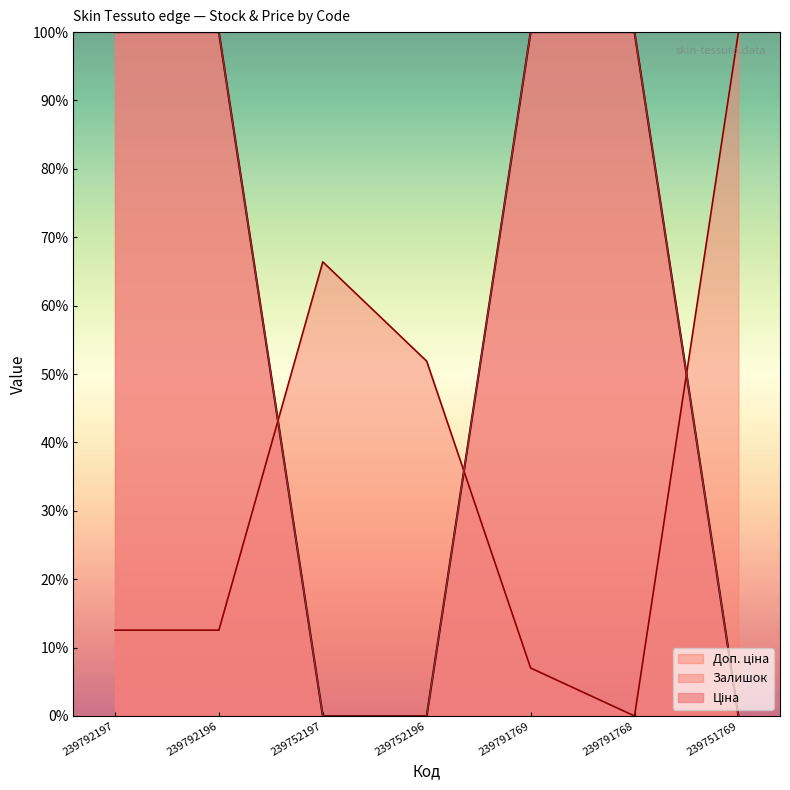

What is the approximate value of Ціна at 239791768?

100.0